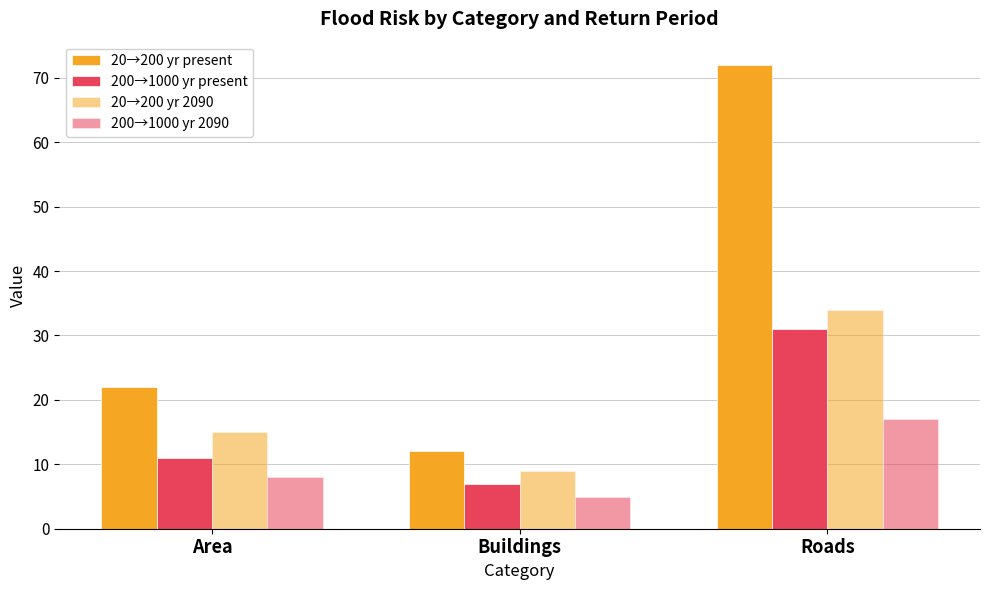

What is the sum of all 20→200 yr 2090 values?

58